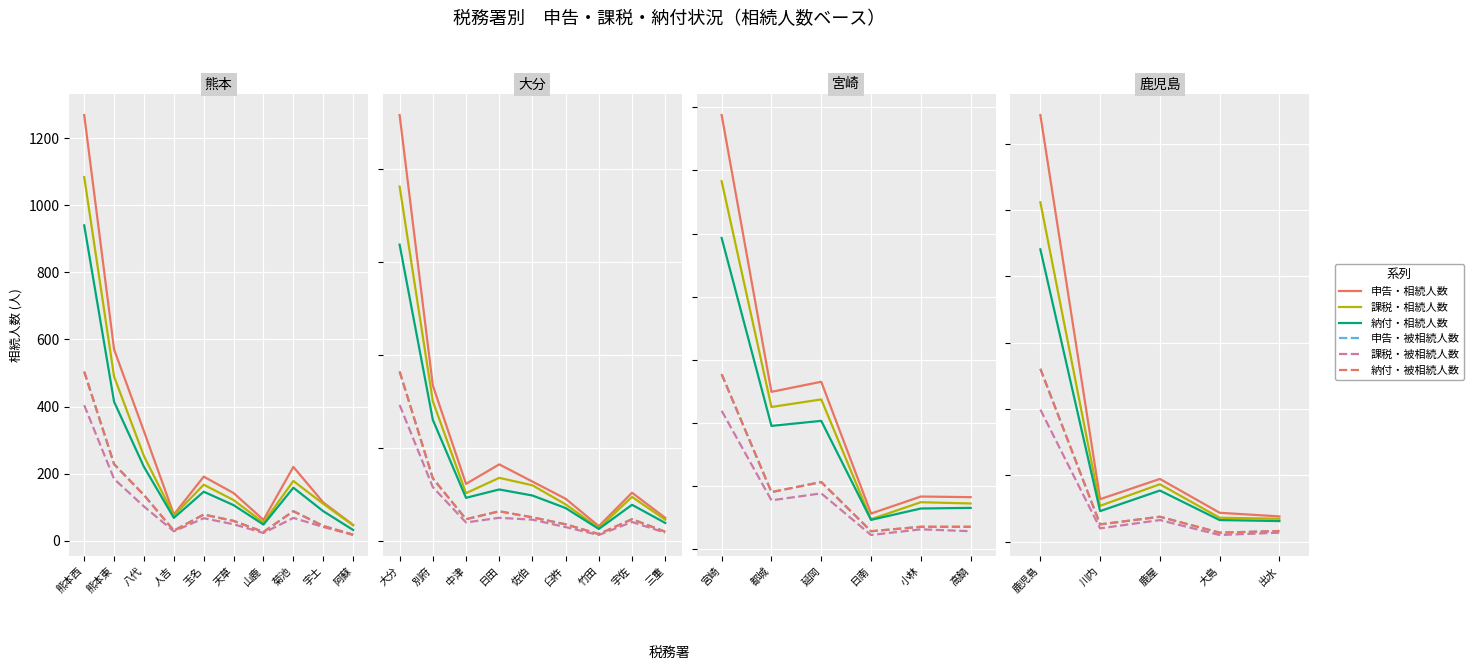

What is the value of the 申告・被相続人数 point at the 5th from the left?

32